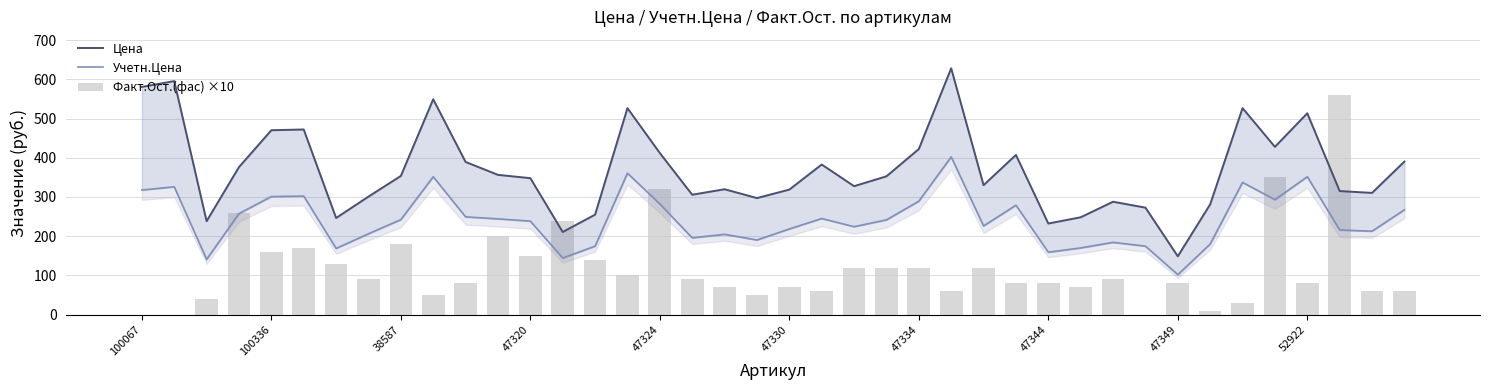

What is the highest value of the Учетн.Цена series?

402.2